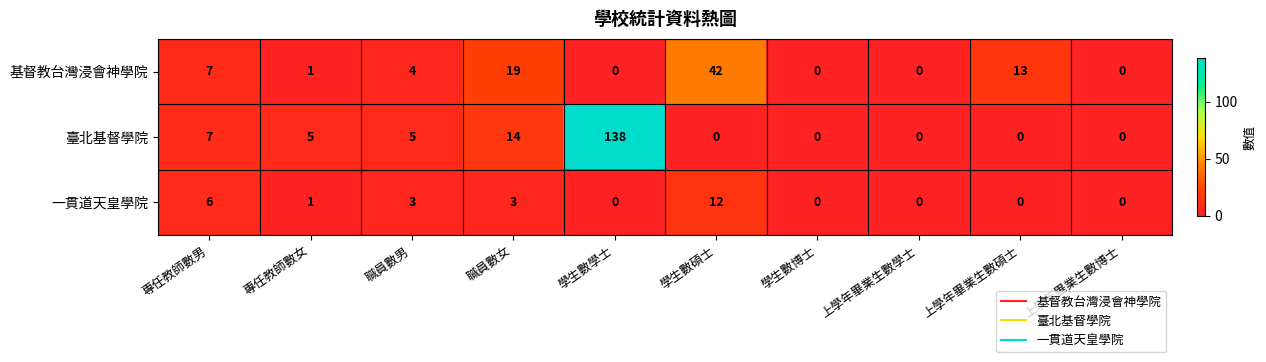

At 學生數碩士, list the series in order from largest to smallest.

基督教台灣浸會神學院, 一貫道天皇學院, 臺北基督學院